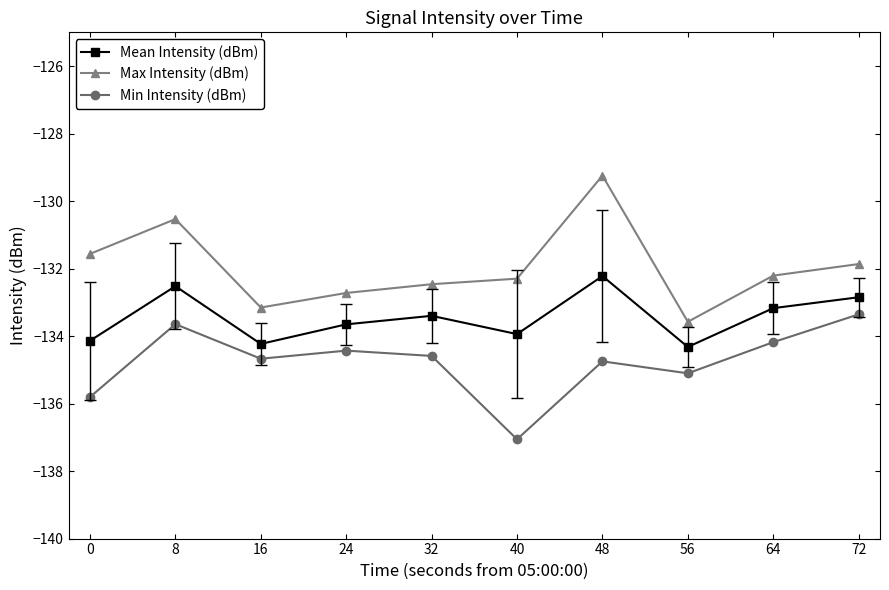

Rank the series at 0 from highest to lowest value.

Max Intensity (dBm), Mean Intensity (dBm), Min Intensity (dBm)